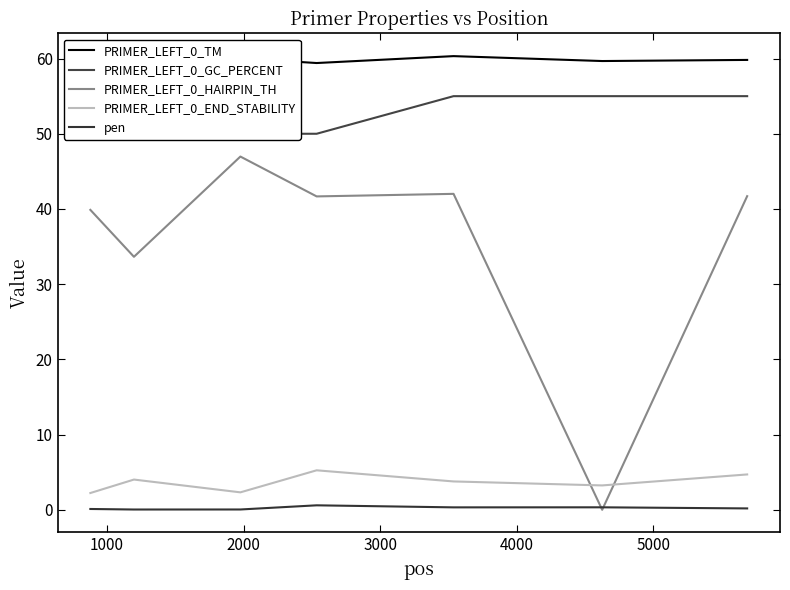

Which series has the largest total across all categories?

PRIMER_LEFT_0_TM